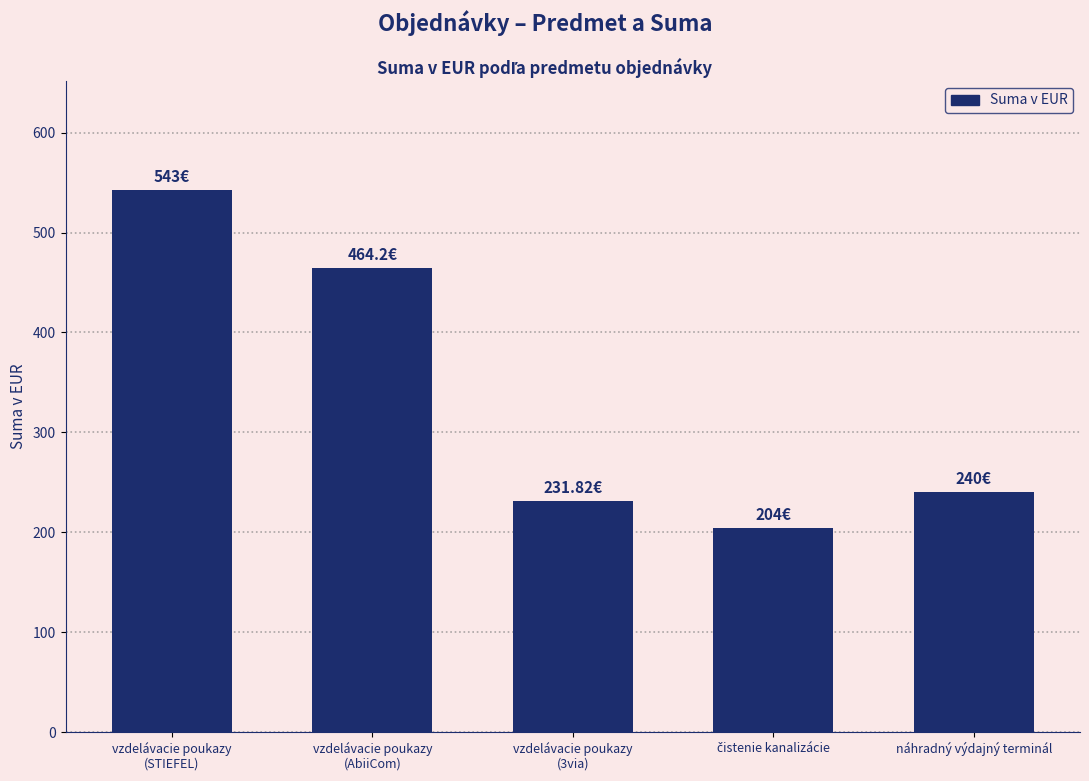

What is the sum of all values?

1683.0